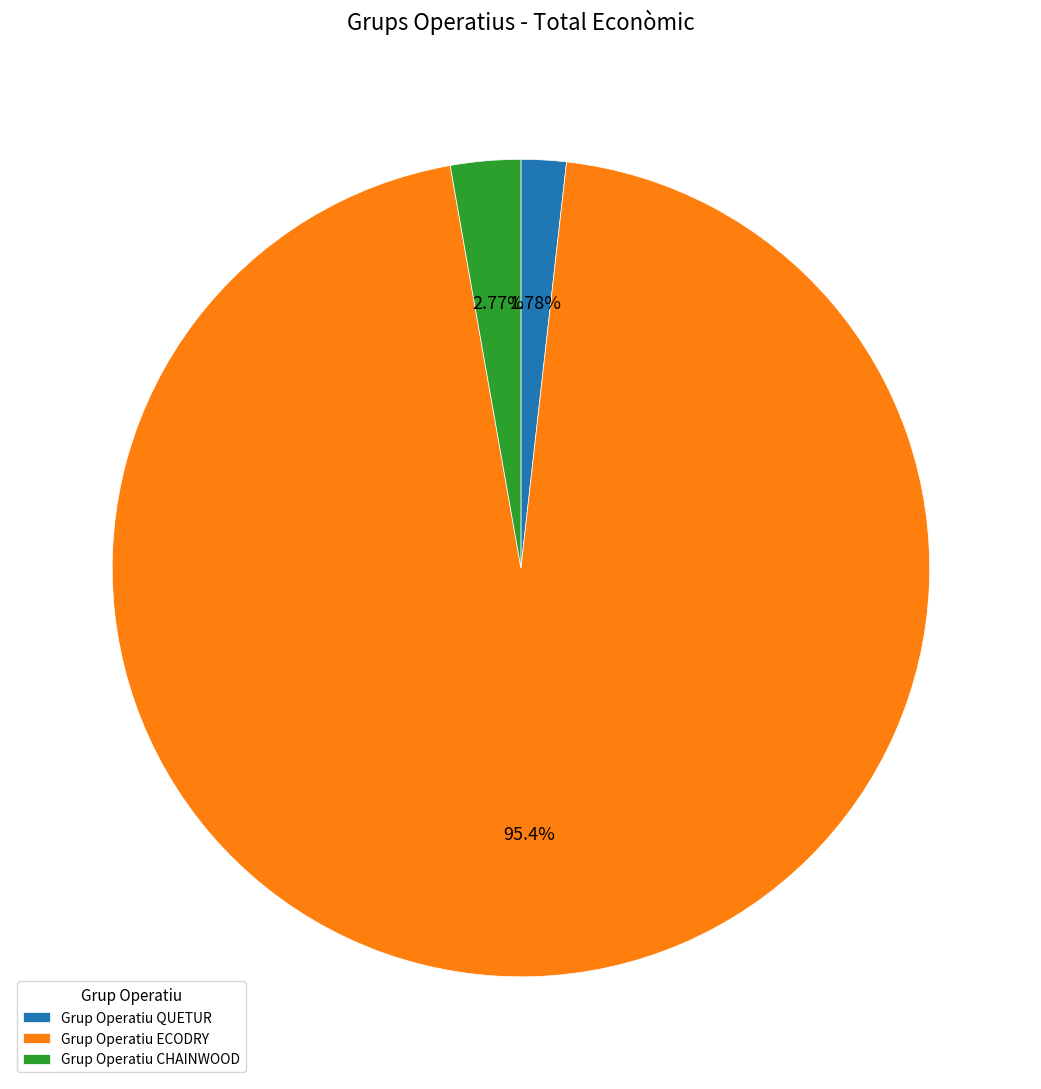

To the nearest percent, what is the average slice percentage?

33%